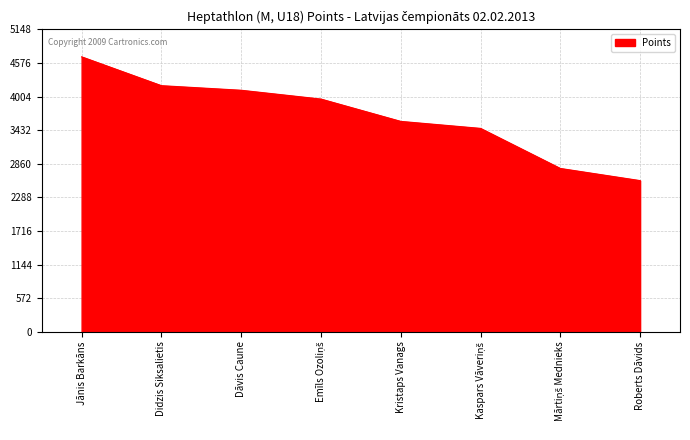

What is the average value?

3667